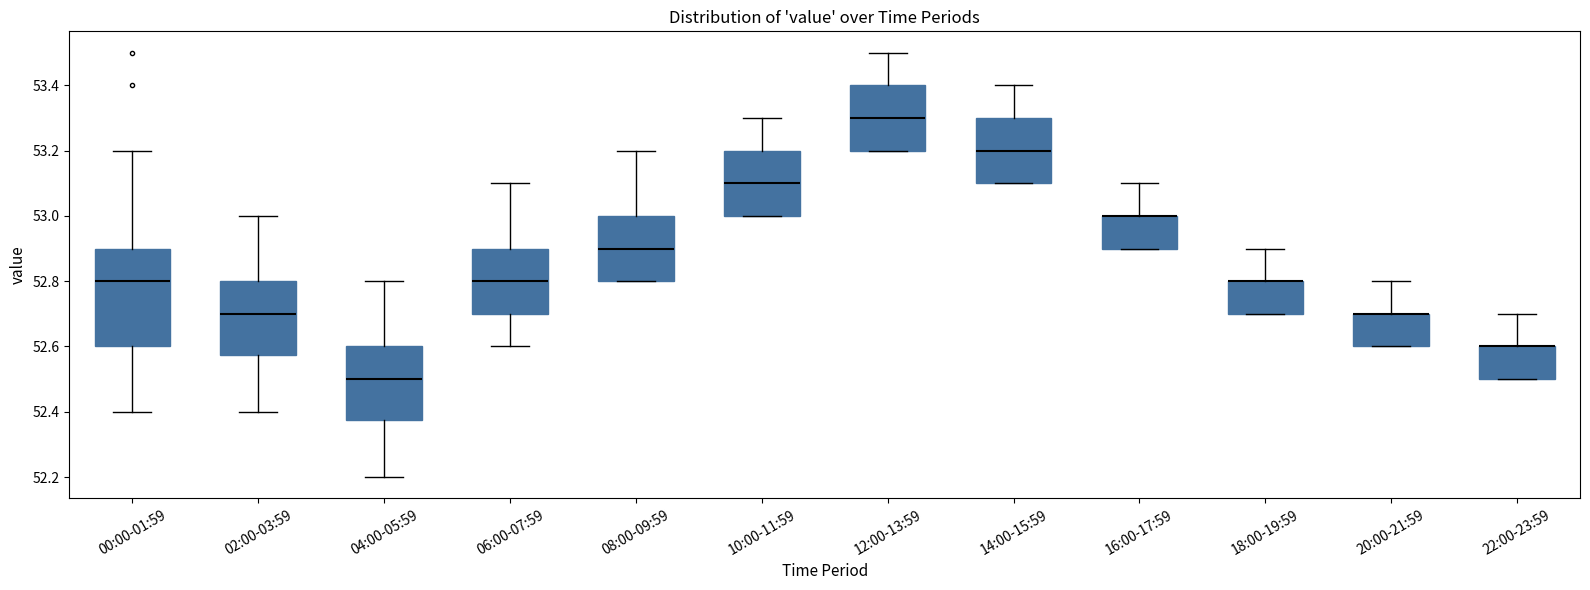

Reading left to right, transcribe this box plot: for each box, give where its median line is, the range the box spans, and where its two whiskers end, as read against the y-axis. The values are not printed on the chart, so give them approximately, as read against the axis.

00:00-01:59: median 52.80, box 52.60 to 52.90, whiskers 52.40 to 53.20
02:00-03:59: median 52.70, box 52.58 to 52.80, whiskers 52.40 to 53.00
04:00-05:59: median 52.50, box 52.38 to 52.60, whiskers 52.20 to 52.80
06:00-07:59: median 52.80, box 52.70 to 52.90, whiskers 52.60 to 53.10
08:00-09:59: median 52.90, box 52.80 to 53.00, whiskers 52.80 to 53.20
10:00-11:59: median 53.10, box 53.00 to 53.20, whiskers 53.00 to 53.30
12:00-13:59: median 53.30, box 53.20 to 53.40, whiskers 53.20 to 53.50
14:00-15:59: median 53.20, box 53.10 to 53.30, whiskers 53.10 to 53.40
16:00-17:59: median 53.00 (drawn on the box's upper edge), box 52.90 to 53.00, whiskers 52.90 to 53.10
18:00-19:59: median 52.80 (drawn on the box's upper edge), box 52.70 to 52.80, whiskers 52.70 to 52.90
20:00-21:59: median 52.70 (drawn on the box's upper edge), box 52.60 to 52.70, whiskers 52.60 to 52.80
22:00-23:59: median 52.60 (drawn on the box's upper edge), box 52.50 to 52.60, whiskers 52.50 to 52.70